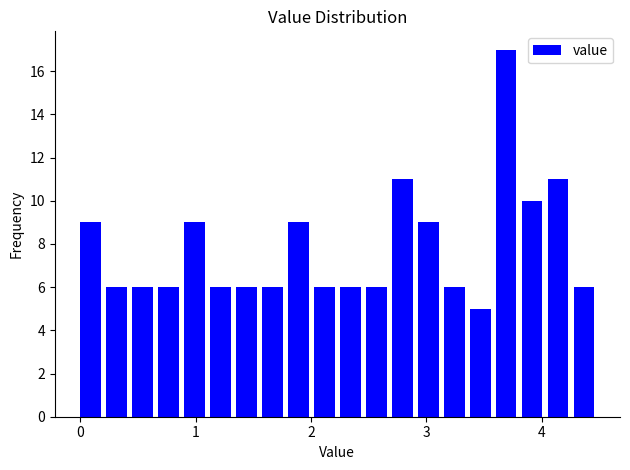

Around what value on the x-axis is the tallest bar? Give the approximate position of its centre, as read against the axis.

3.7